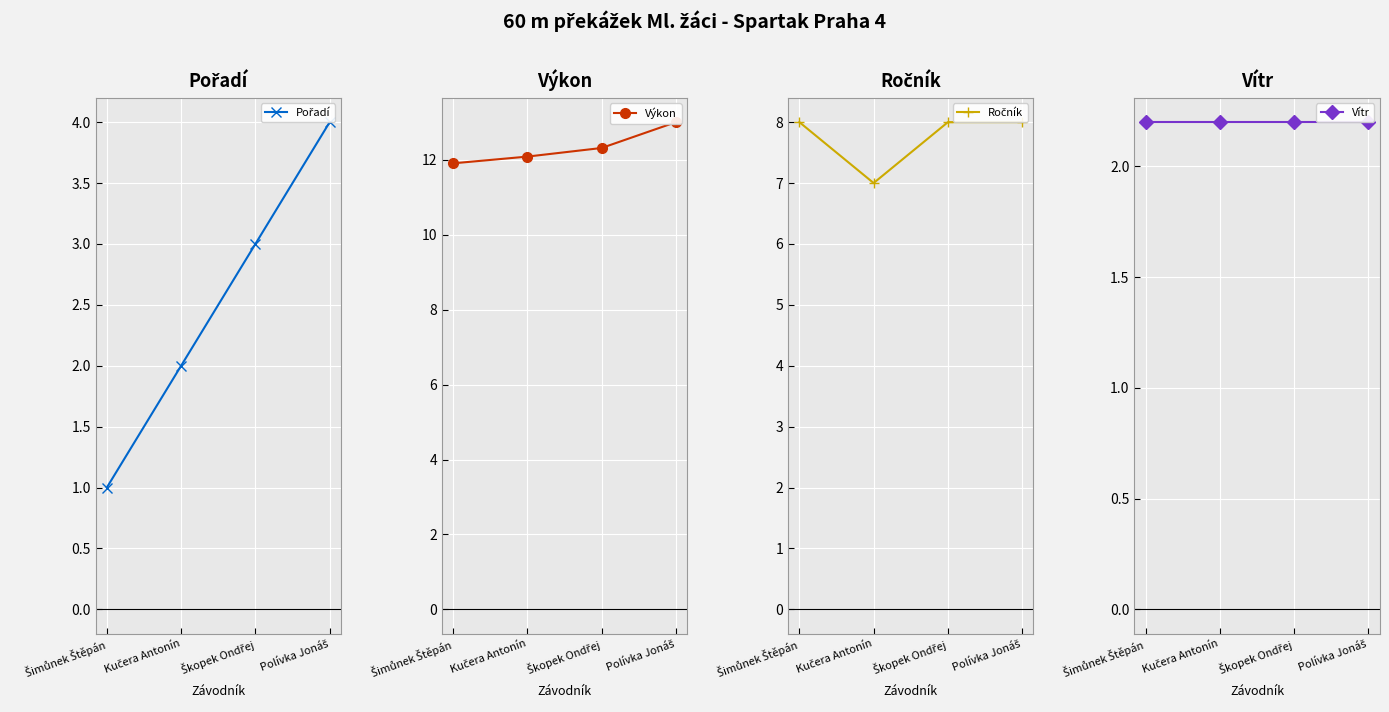

What position from the left is Šimůnek Štěpán?

1